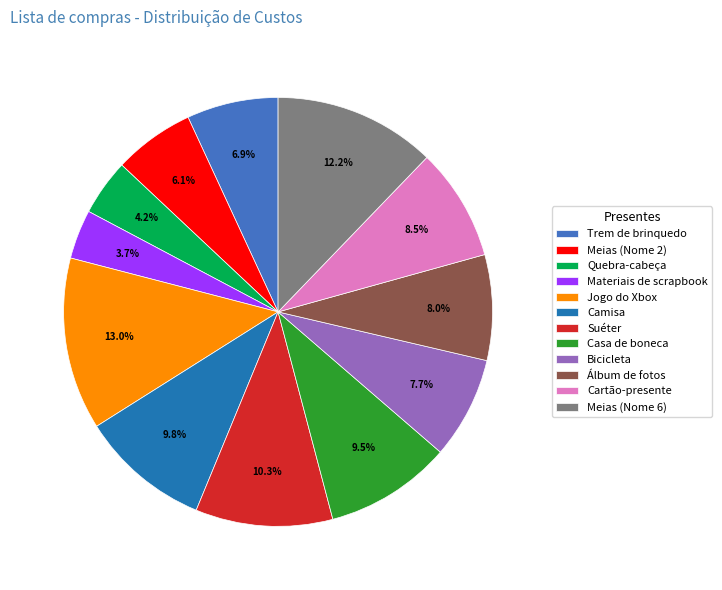

Count the number of slices in the pie.

12